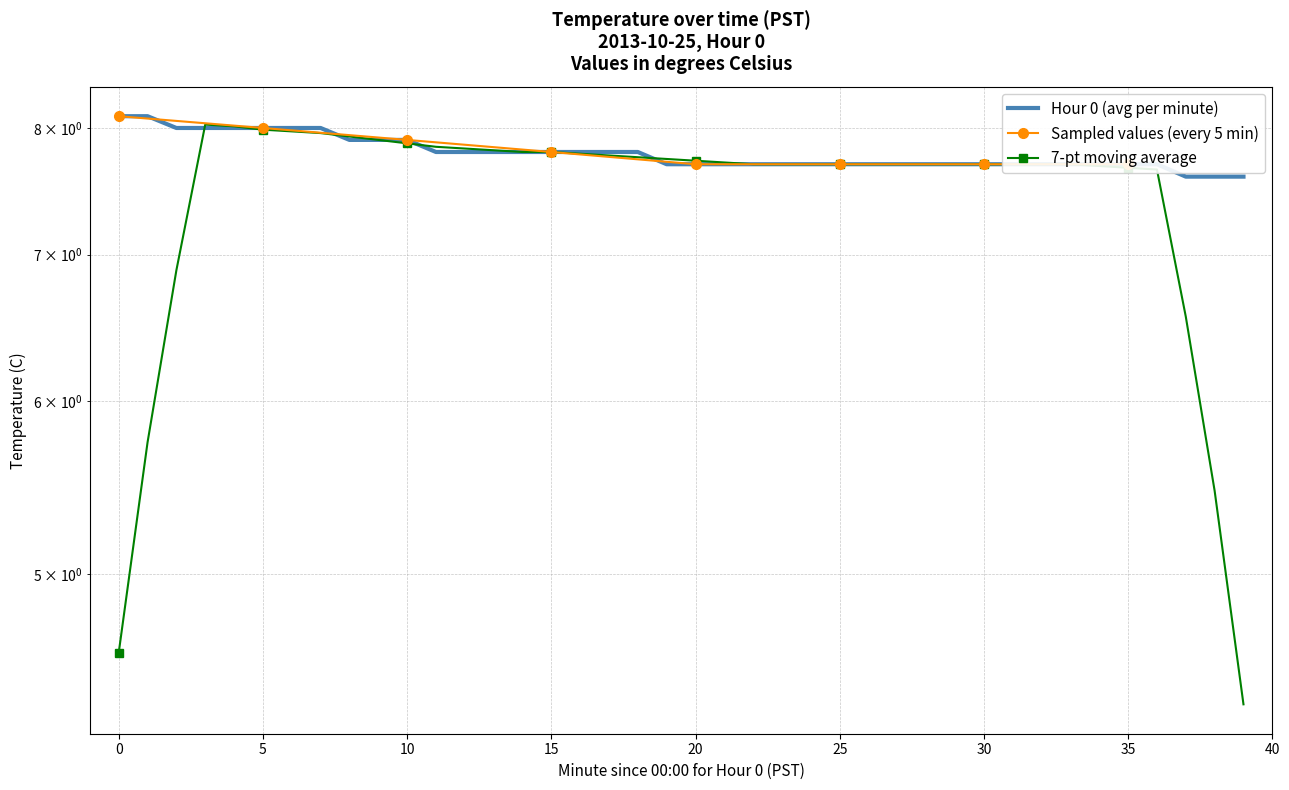

Rank the categories by value from lowest to highest.

37, 38, 39, 19, 20, 21, 22, 23, 24, 25, 26, 27, 28, 29, 30, 31, 32, 33, 34, 35, 36, 11, 12, 13, 14, 15, 16, 17, 18, 8, 9, 10, 2, 3, 4, 5, 6, 7, 0, 1